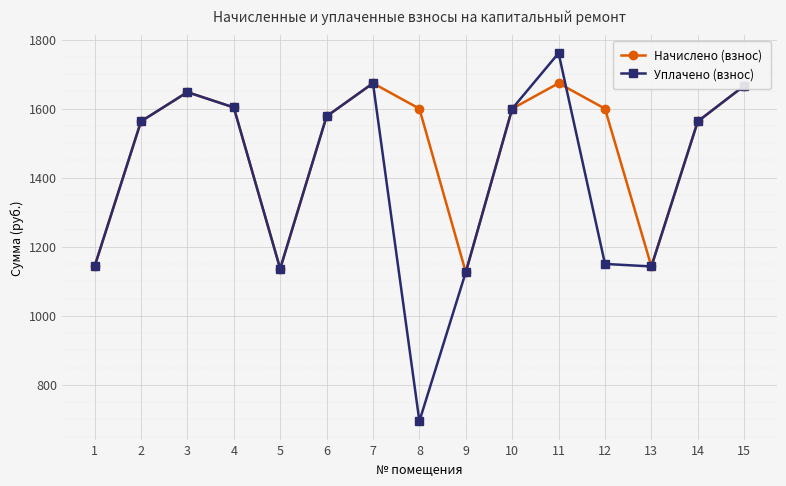

What is the difference between the Начислено (взнос) values at 14 and 9?

436.9